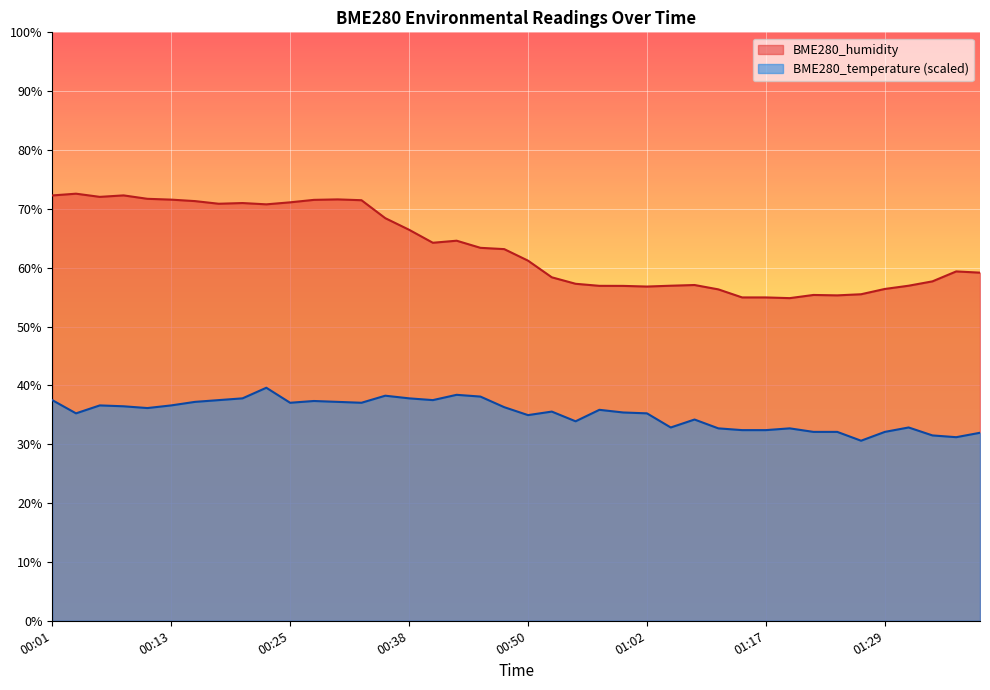

Is it true that BME280_humidity equals 56.9 at 01:32?

True